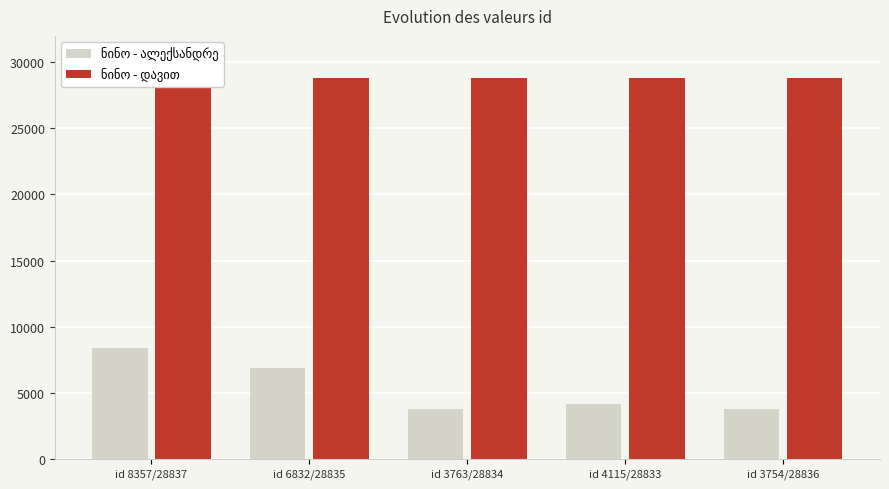

Is it true that ნინო - ალექსანდრე equals 3763 at id 3763/28834?

True